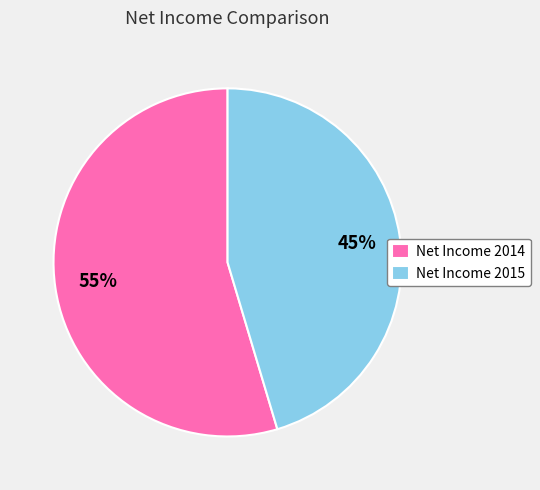

Count the number of slices in the pie.

2